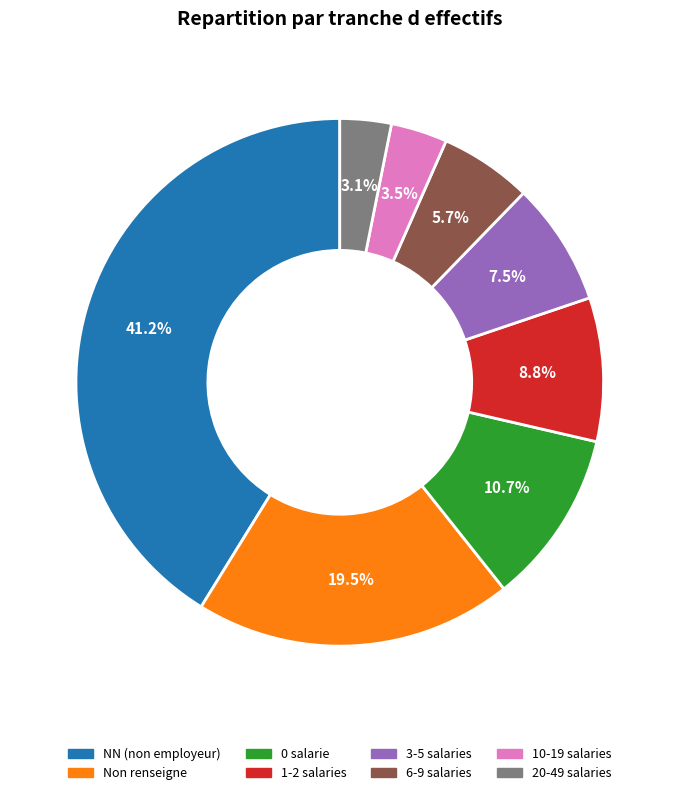

How many slices are in this pie chart?

8